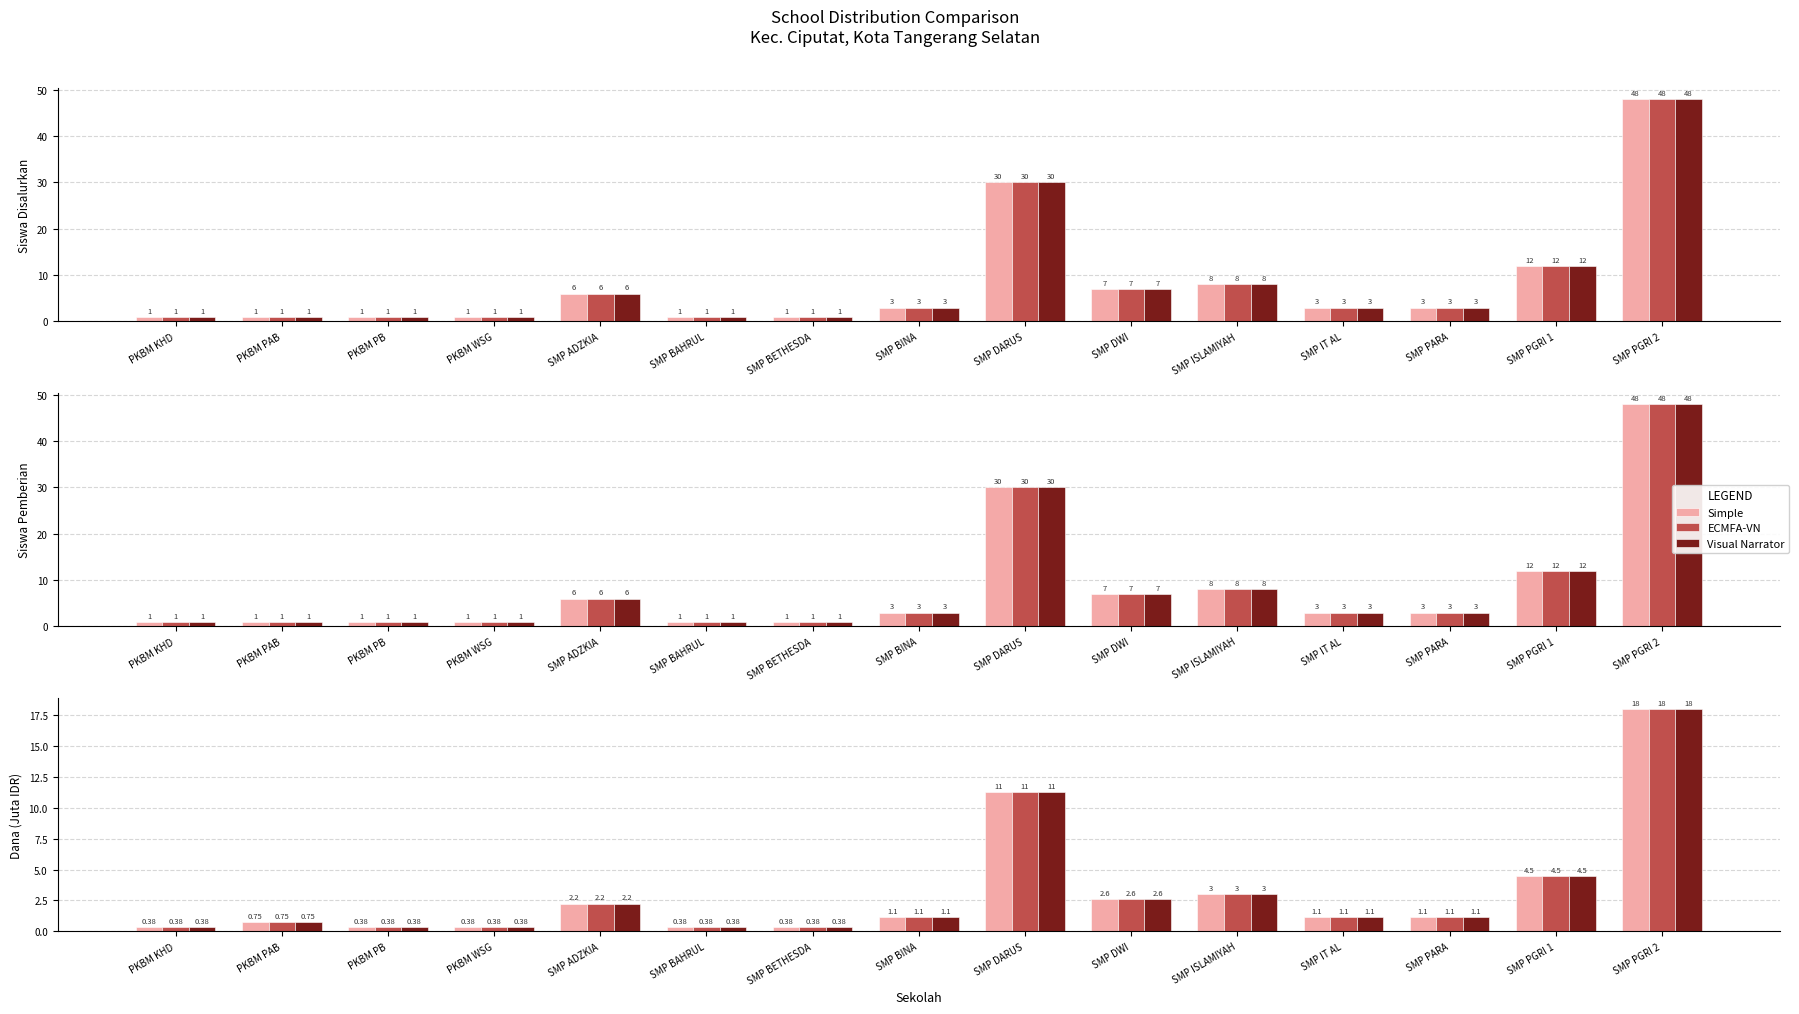

Does the chart contain any negative values?

No